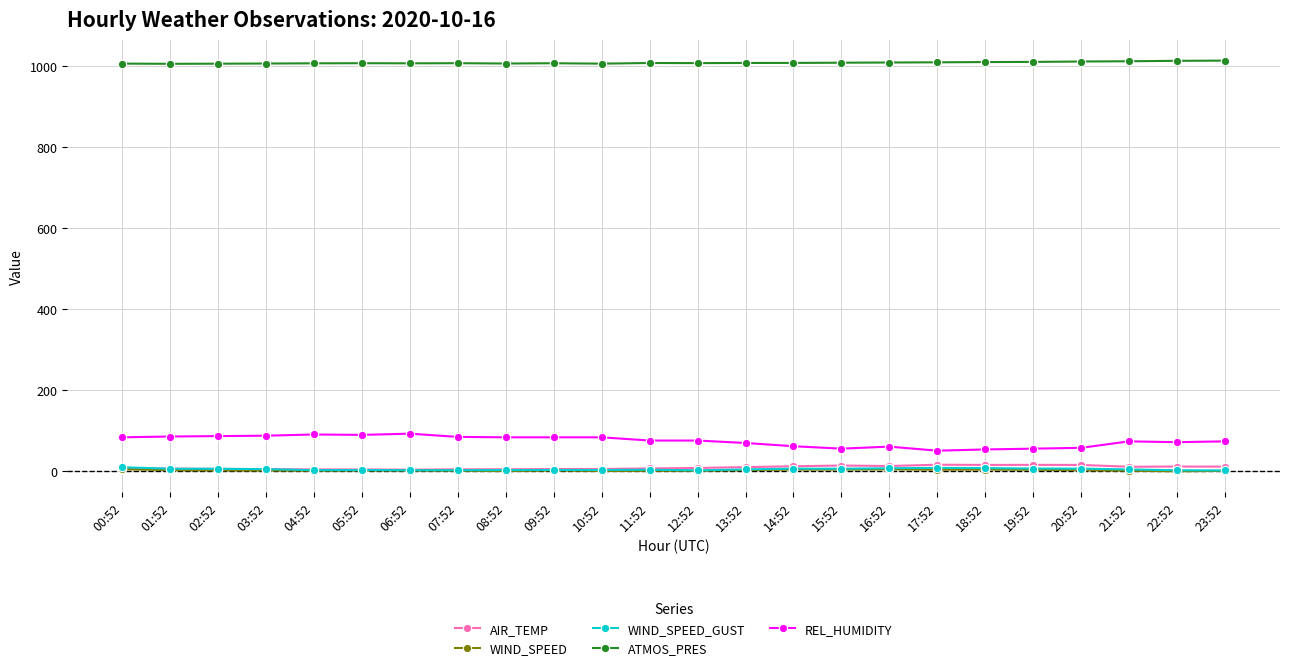

True or false: ATMOS_PRES has more than 0 points higher than both neighbors.

True